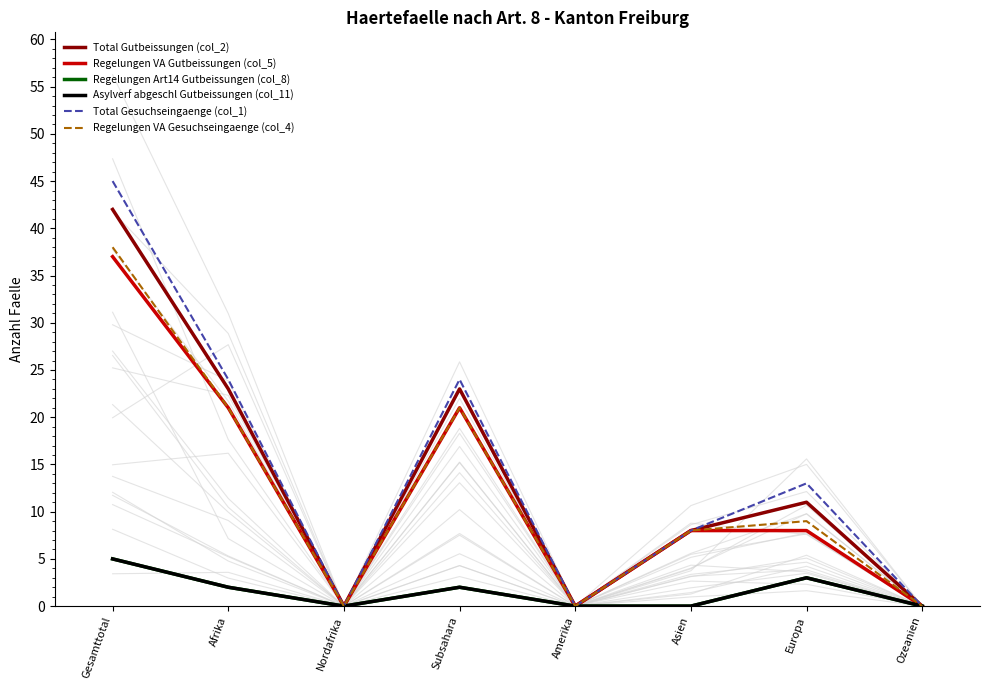

Which label corresponds to the largest value in the chart?

Gesamttotal